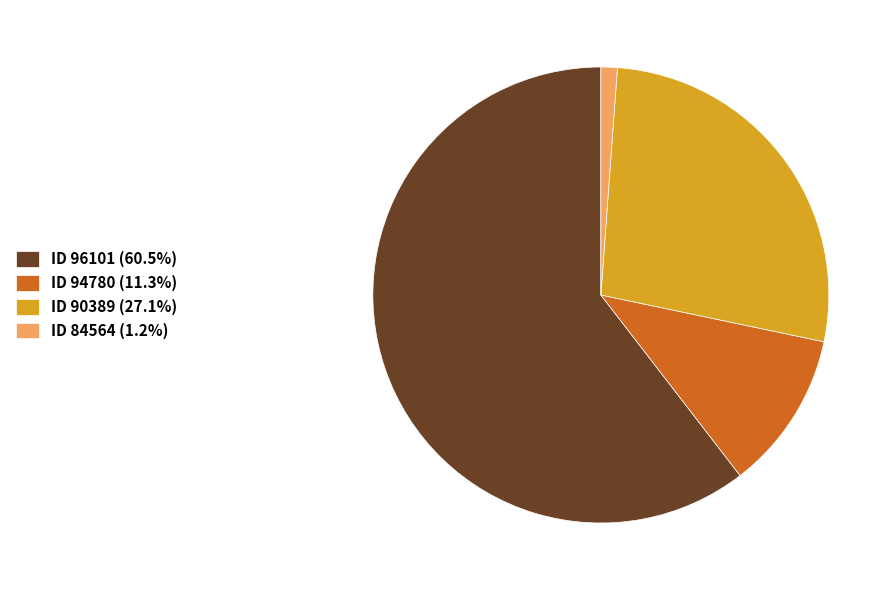

Is there a majority slice in this chart?

Yes